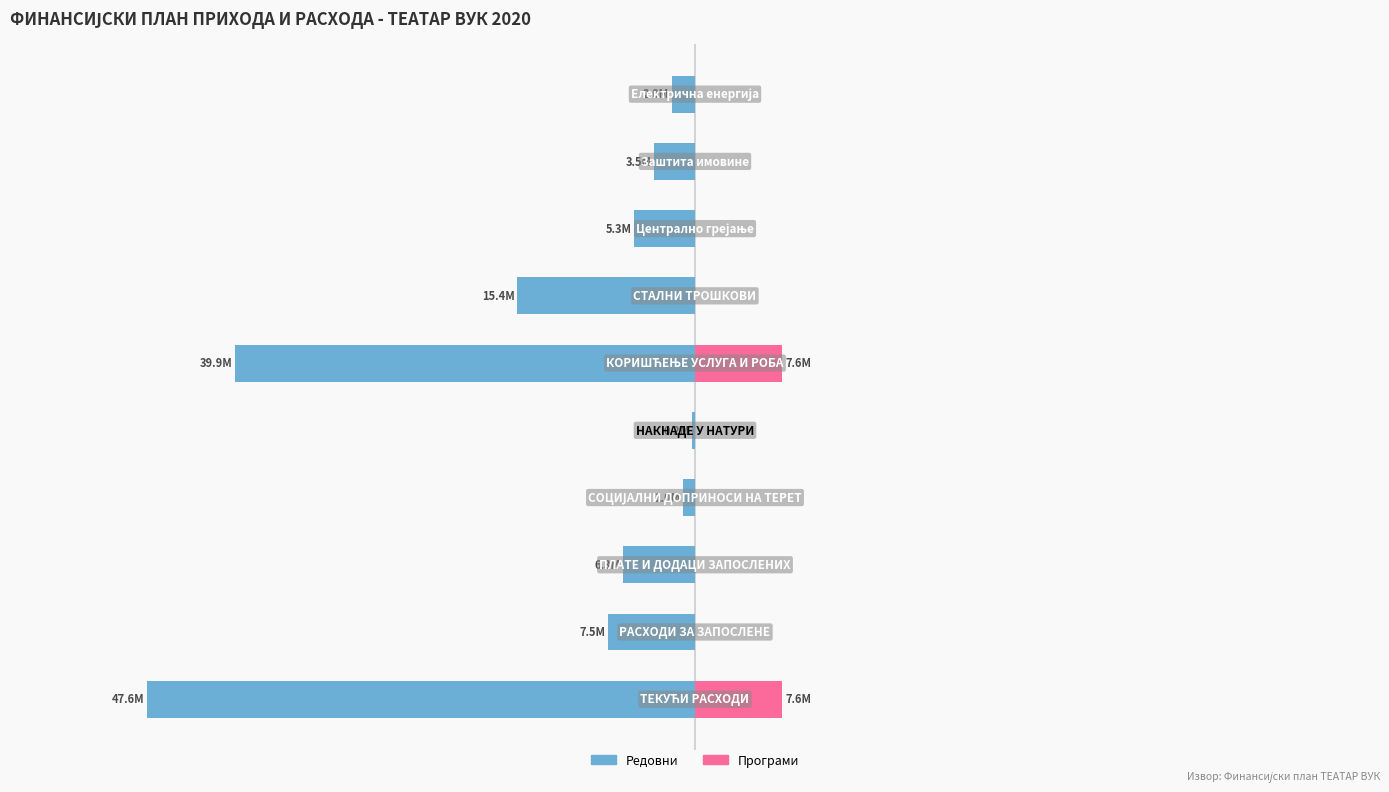

True or false: Редовни has a value of -11345345 at 1.

False